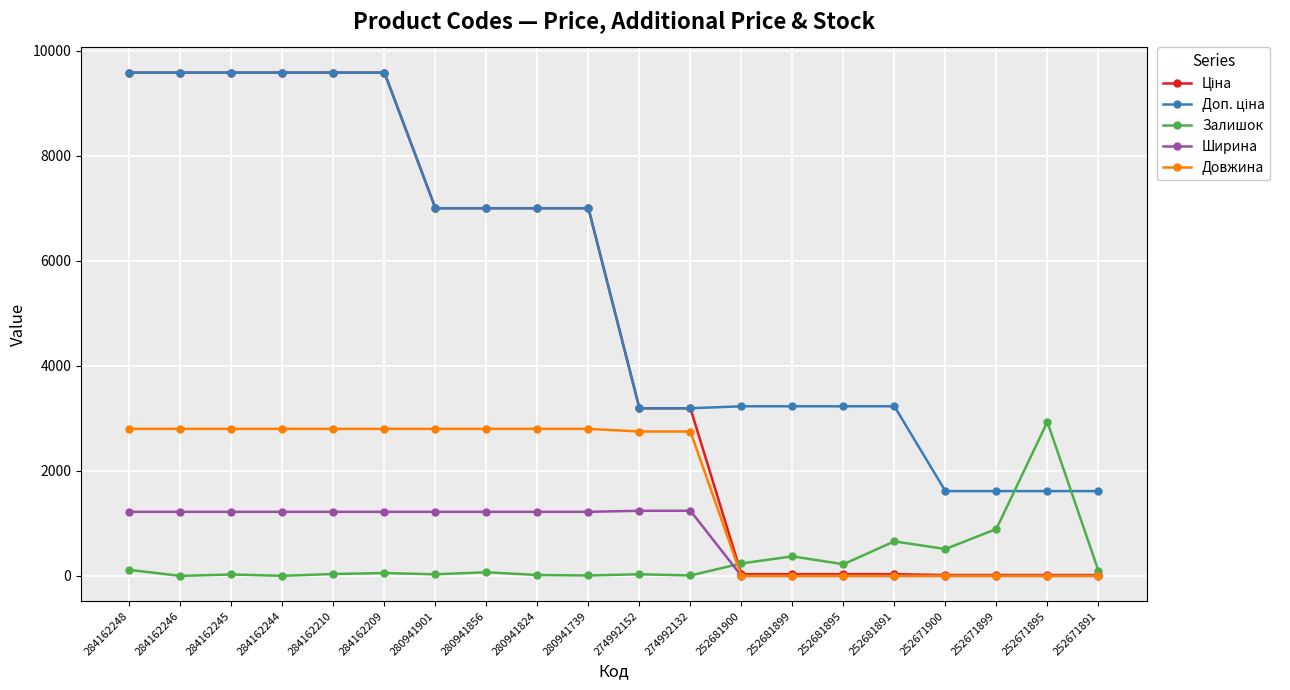

At how many categories does at least one series exceed 5279?

10